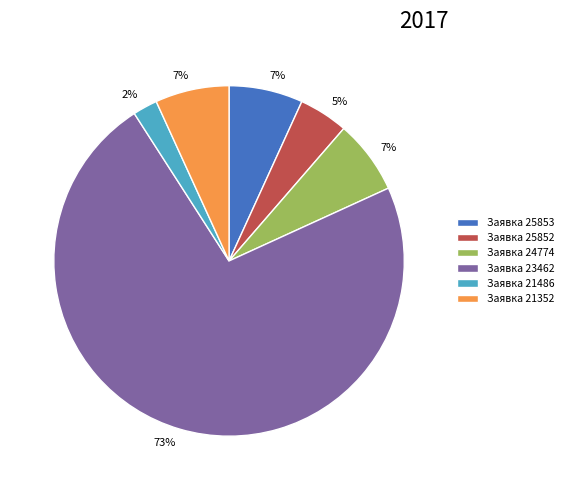

Approximately how many times larger is the value at Заявка 25852 compared to Заявка 21352?

0.7